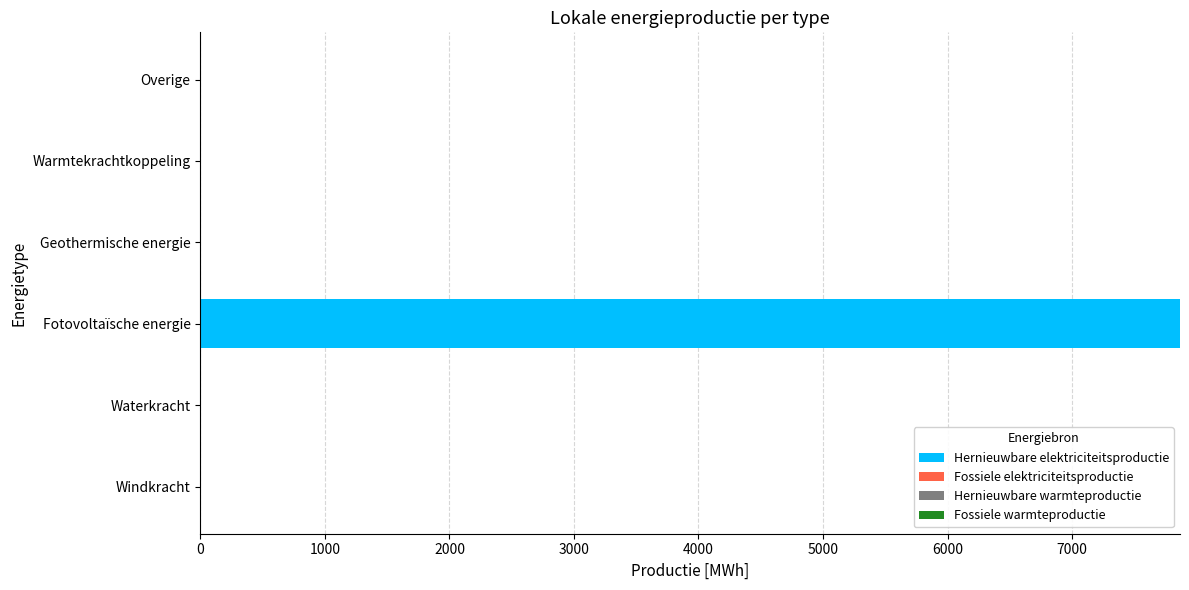

What is the change in value from Fotovoltaïsche energie to Geothermische energie?

-7866.8